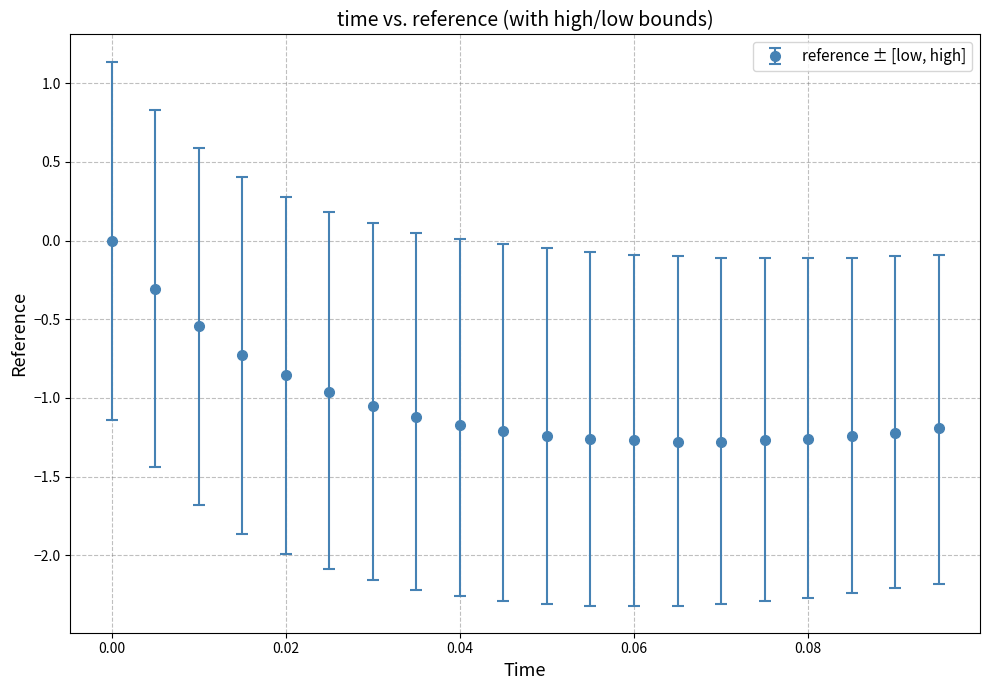

What is the difference between the maximum and minimum values?

1.3